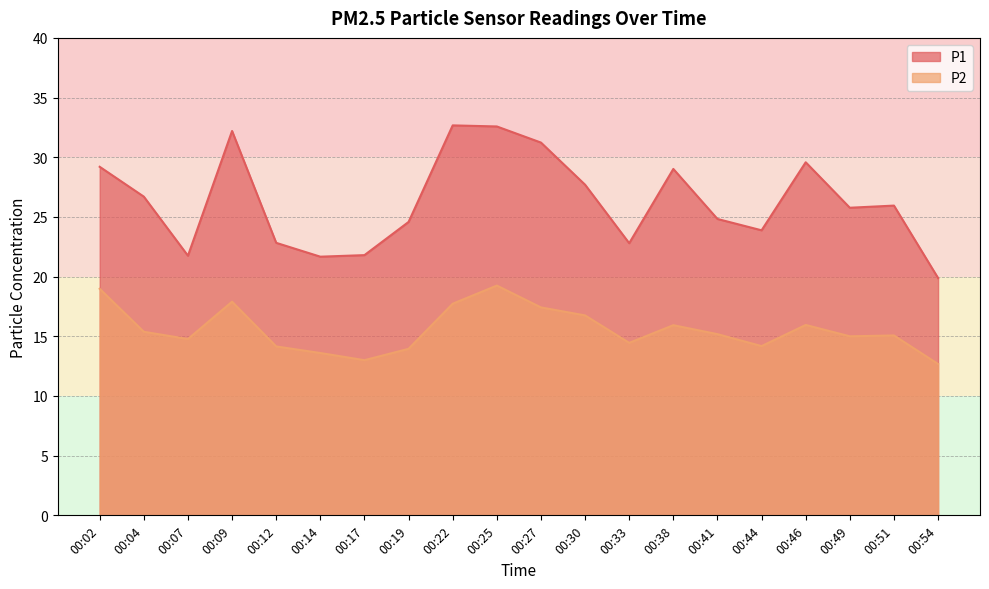

What is the sum of all P2 values?

311.3